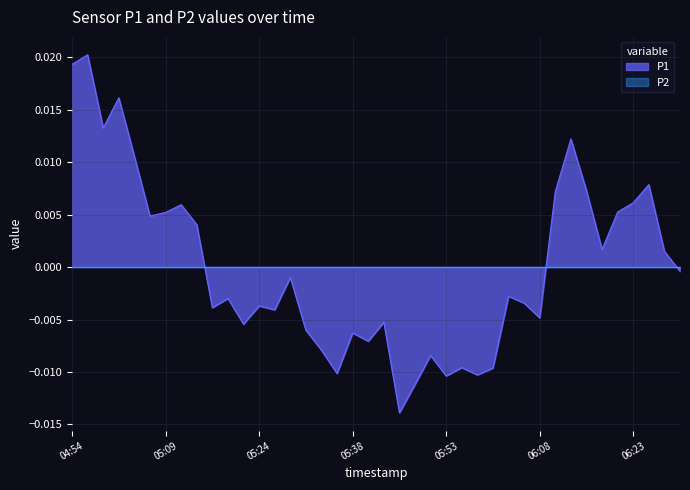

Rank the categories by value from highest to lowest.

04:56, 04:54, 05:01, 04:59, 06:13, 05:04, 06:25, 06:16, 06:11, 06:23, 05:11, 06:20, 05:09, 05:06, 05:13, 06:18, 06:28, 06:30, 05:28, 06:03, 05:19, 06:06, 05:24, 05:16, 05:26, 06:08, 05:43, 05:21, 05:31, 05:38, 05:41, 05:33, 05:51, 05:56, 06:01, 05:36, 05:58, 05:53, 05:48, 05:46